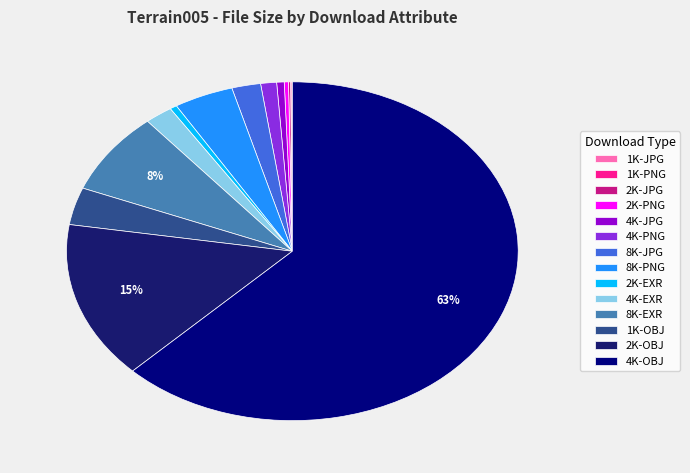

Is 8K-PNG the majority of the pie?

No